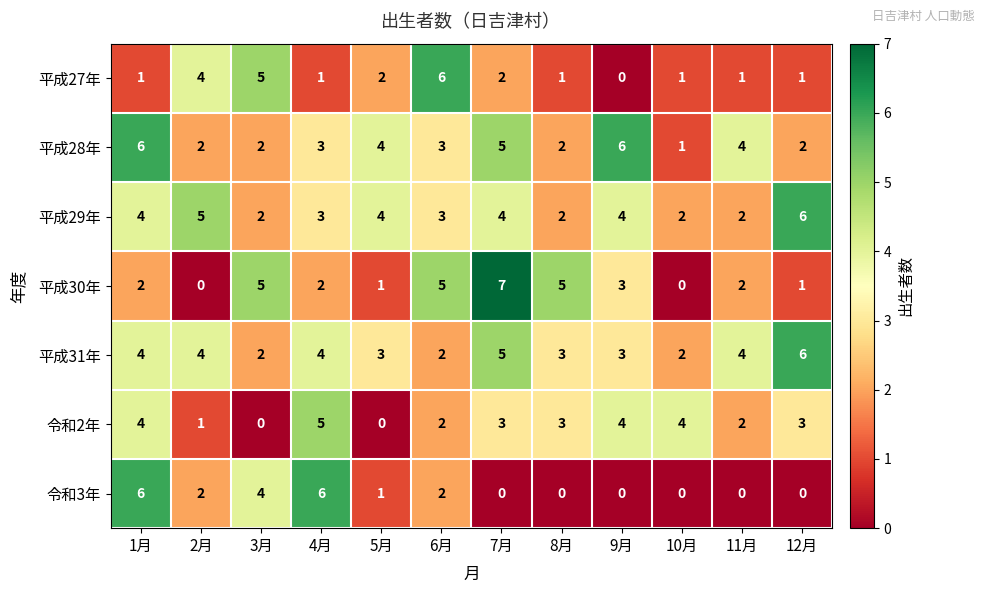

Read the 平成28年 value at 4月.

3